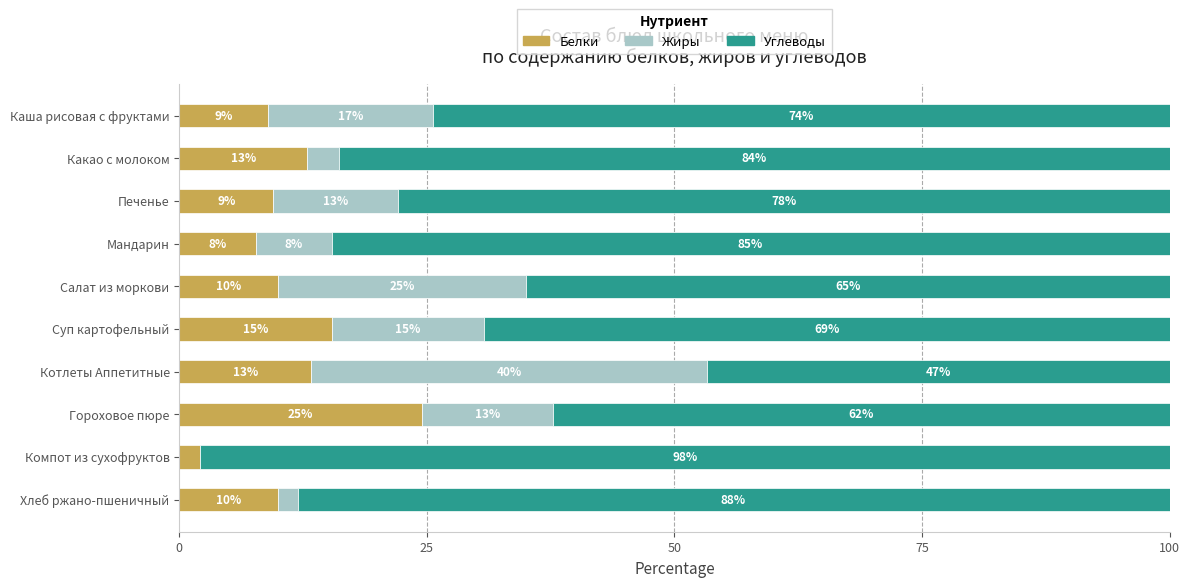

What is the total value across all series at Каша рисовая с фруктами?

100.0